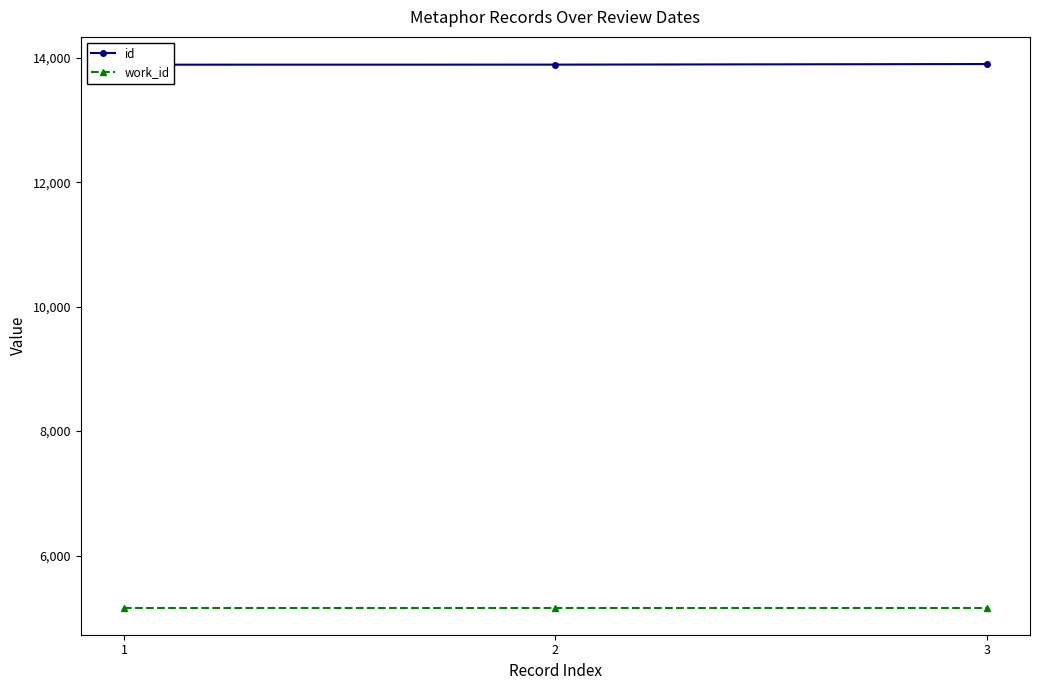

Between 1 and 3, which is larger?

3